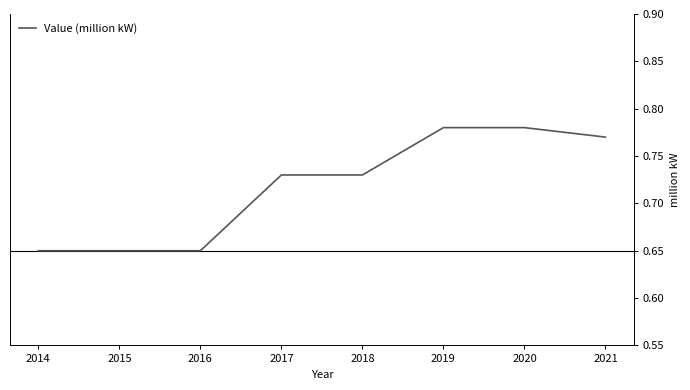

Rank the categories by value from lowest to highest.

2014, 2015, 2016, 2017, 2018, 2021, 2019, 2020